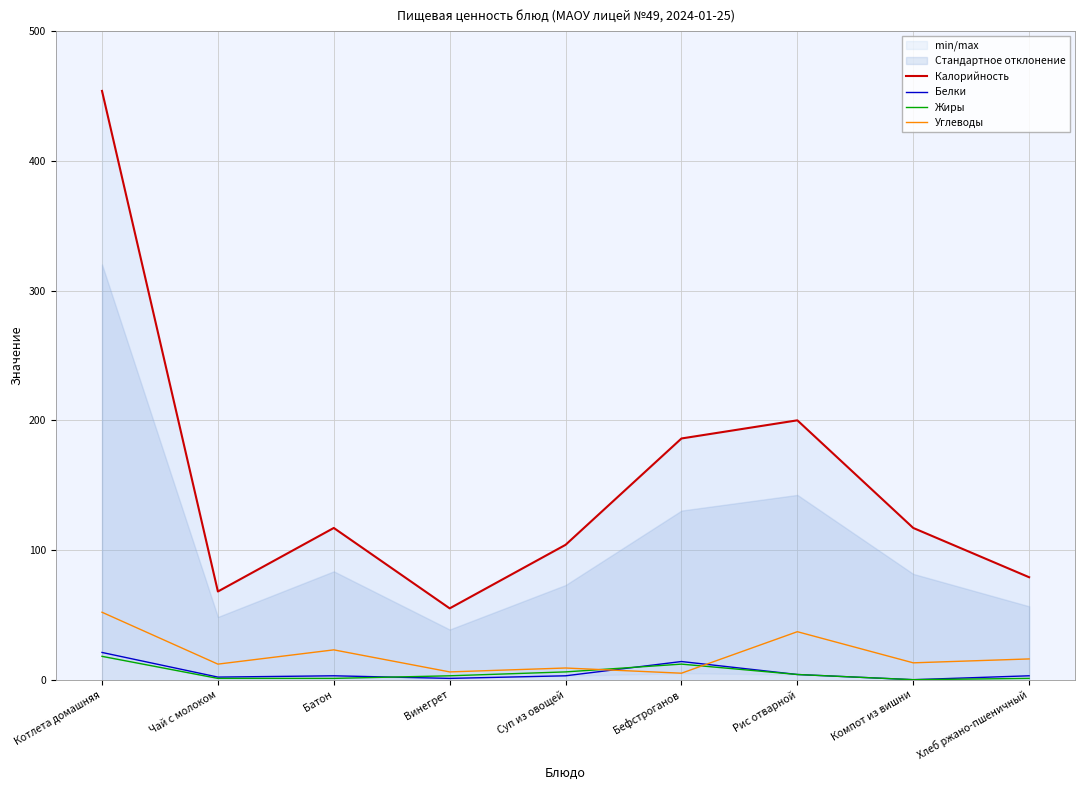

Between which two adjacent categories do Углеводы and Белки first intersect?

Суп из овощей and Бефстроганов